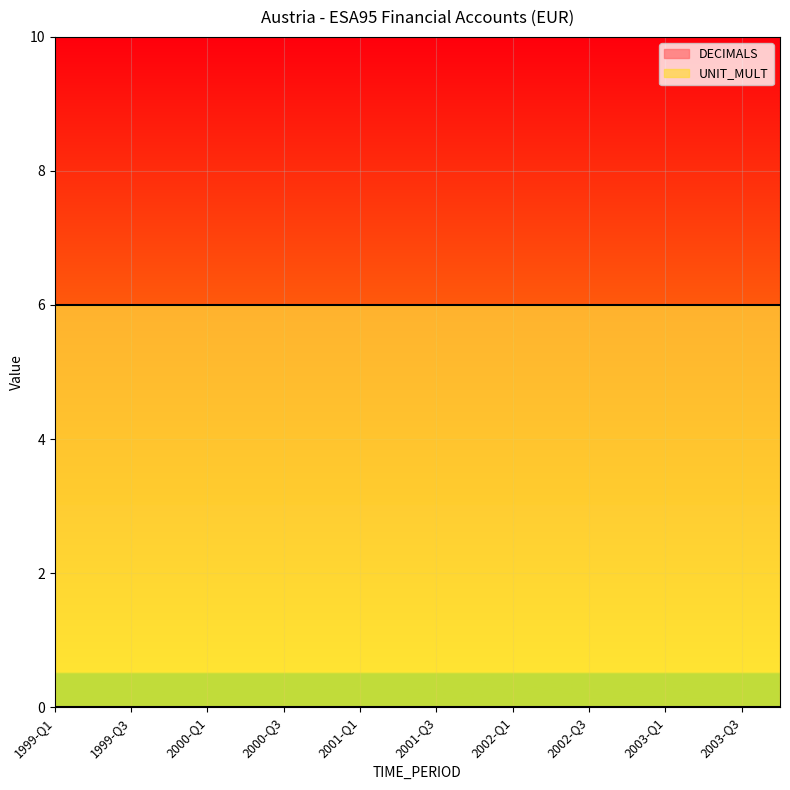

True or false: DECIMALS has a value of 0 at 1999-Q3.

True